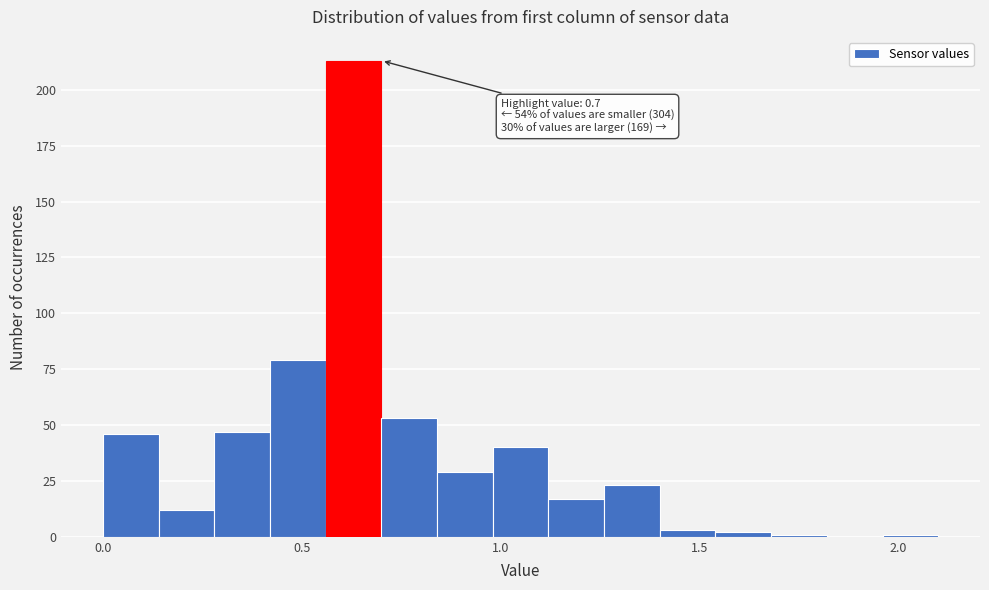

Around what value on the x-axis is the tallest bar? Give the approximate position of its centre, as read against the axis.

0.65